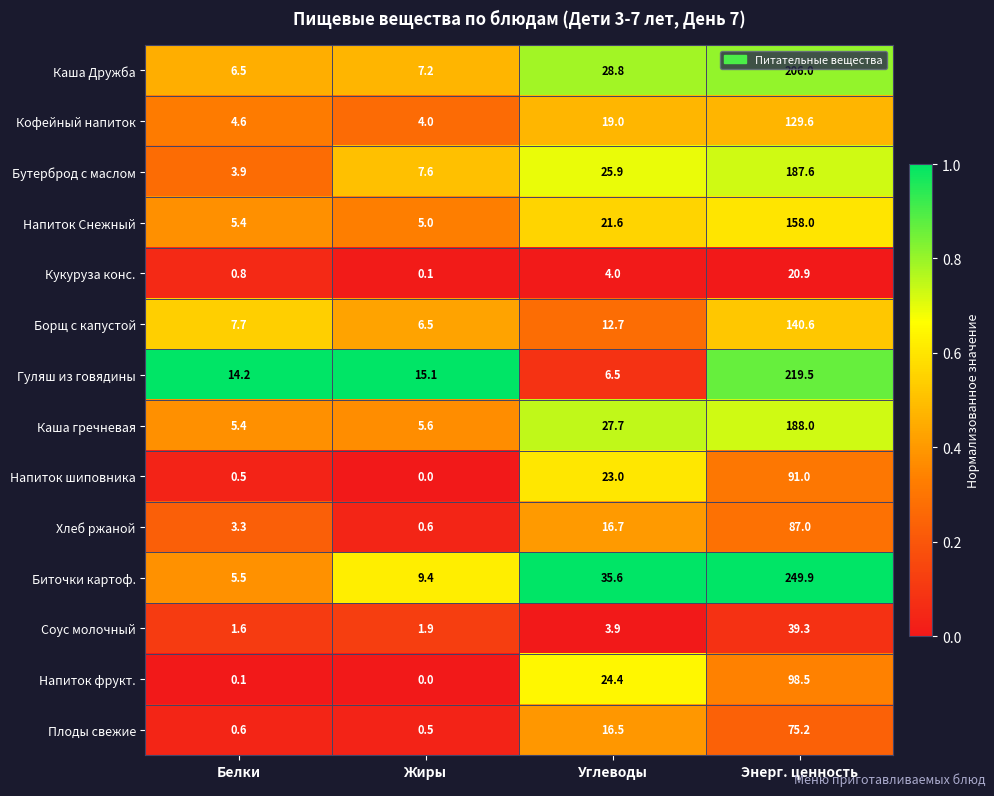

At Углеводы, list the series in order from largest to smallest.

Биточки картоф., Каша Дружба, Каша гречневая, Бутерброд с маслом, Напиток фрукт., Напиток шиповника, Напиток Снежный, Кофейный напиток, Хлеб ржаной, Плоды свежие, Борщ с капустой, Гуляш из говядины, Кукуруза конс., Соус молочный